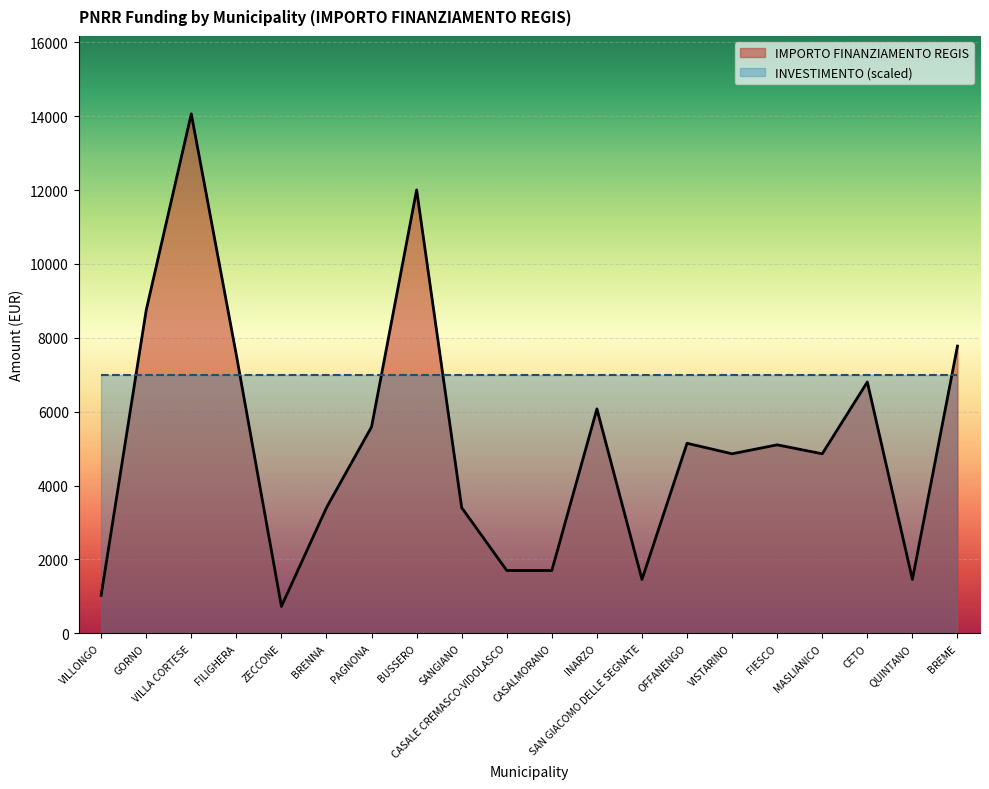

What is the ratio of the value at BUSSERO to the value at BRENNA?

3.5